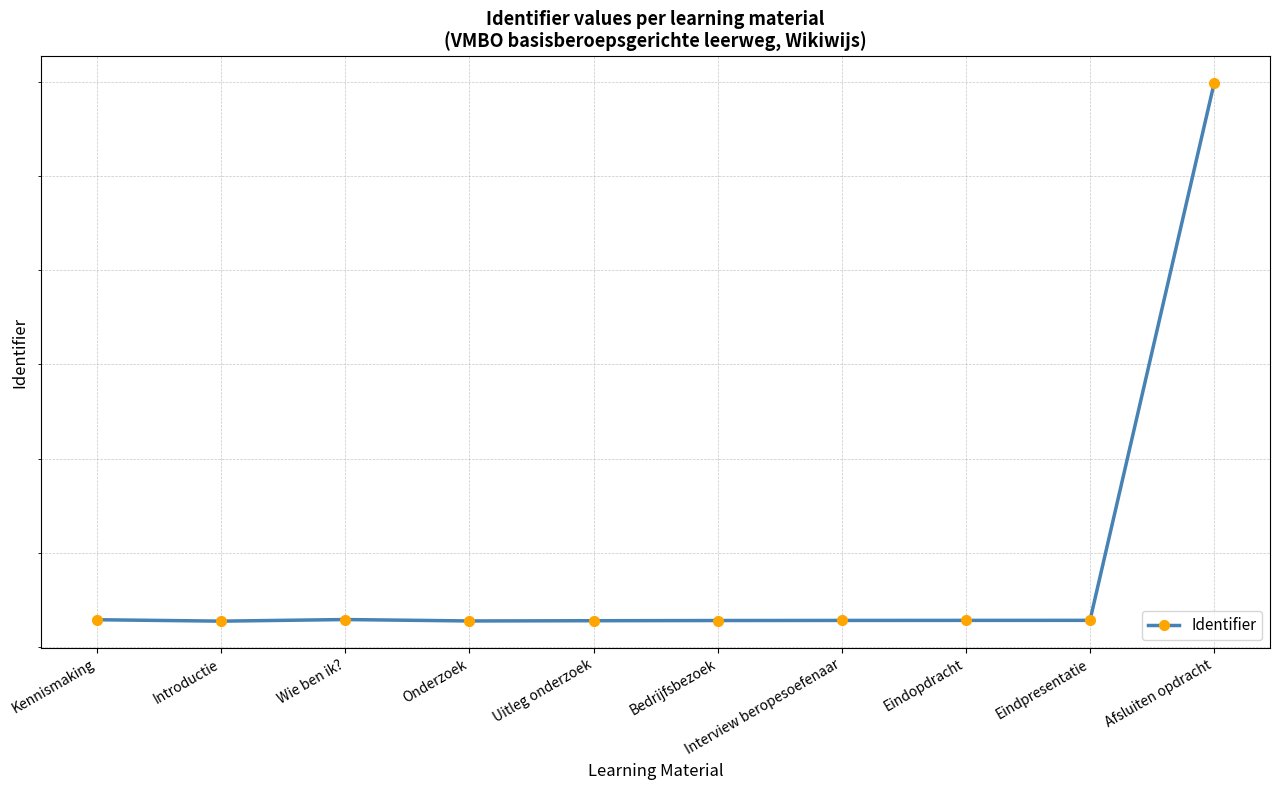

Does the chart have visible grid lines?

Yes